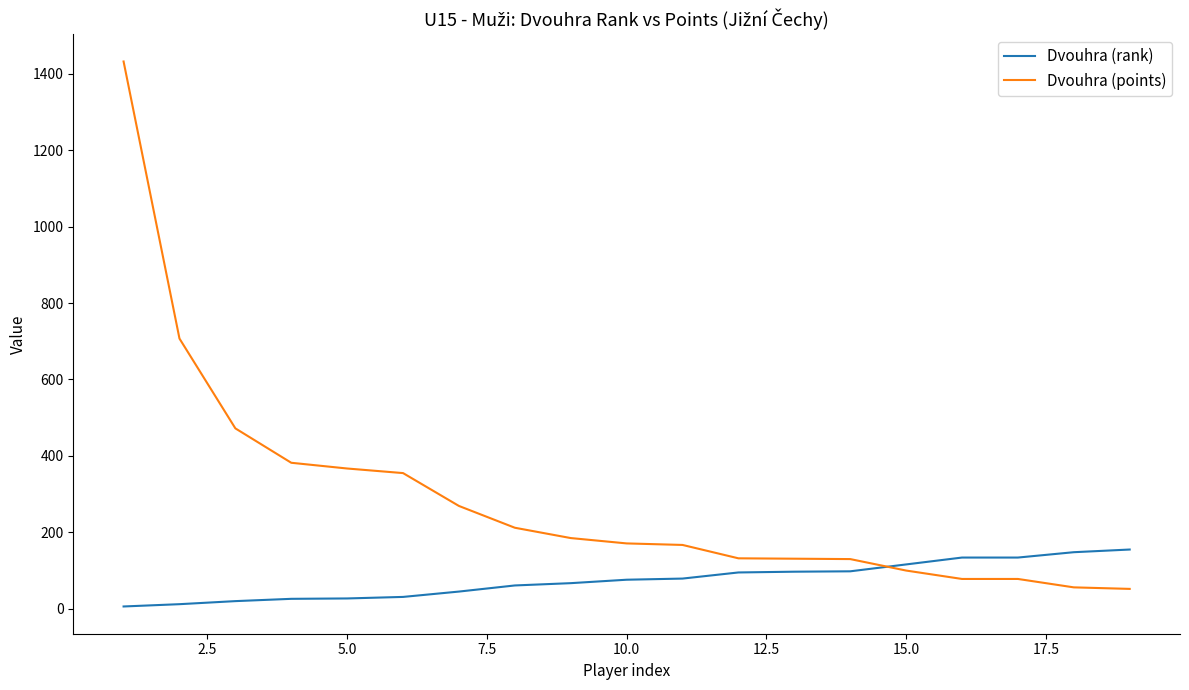

Which series has the widest spread of values?

Dvouhra (points)